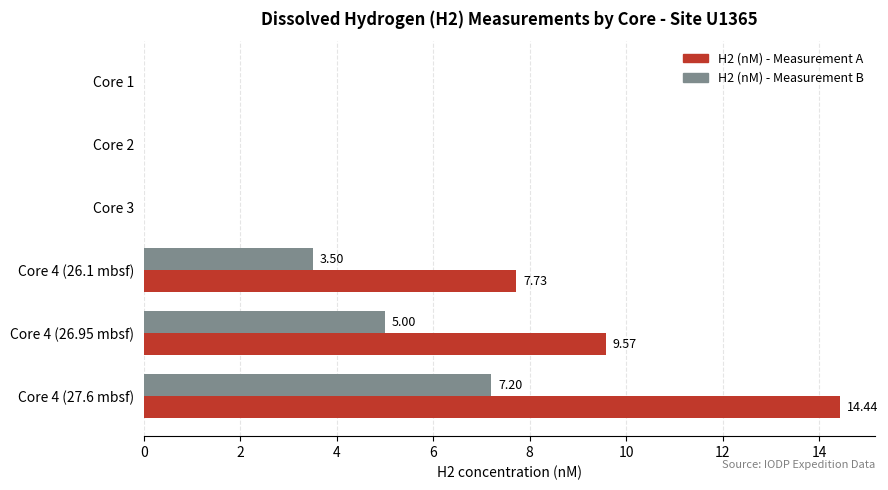

Which series has the largest total across all categories?

H2 (nM) - Measurement A